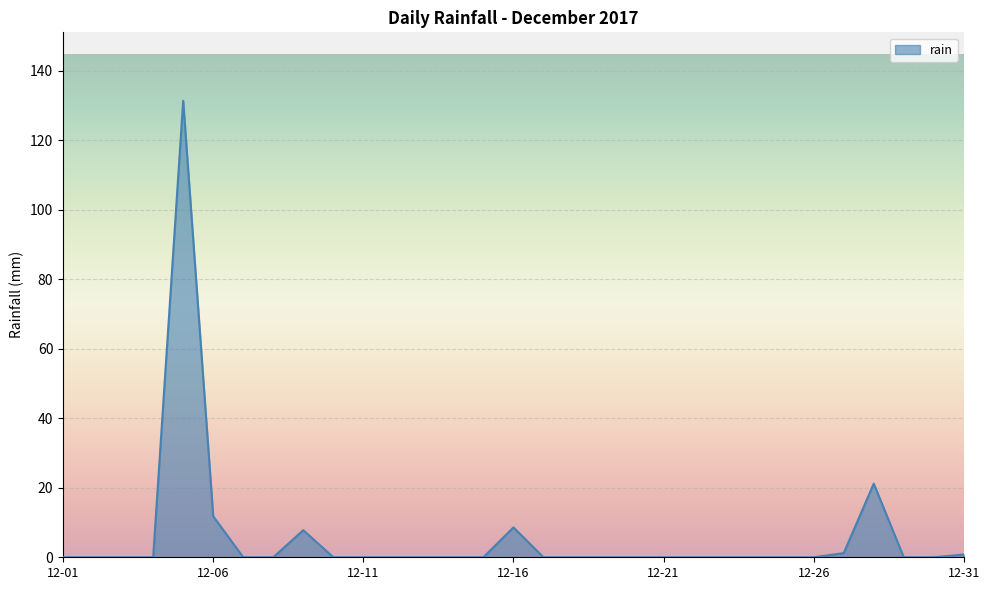

What is the average value?

5.9